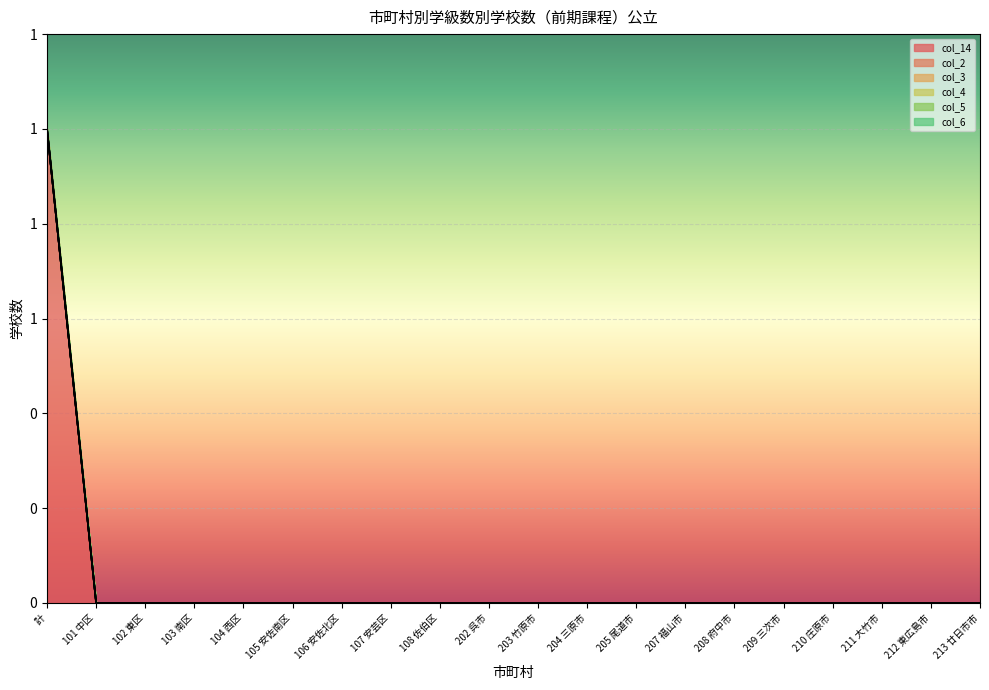

Which series changed the most between 209 三次市 and 212 東広島市?

col_14